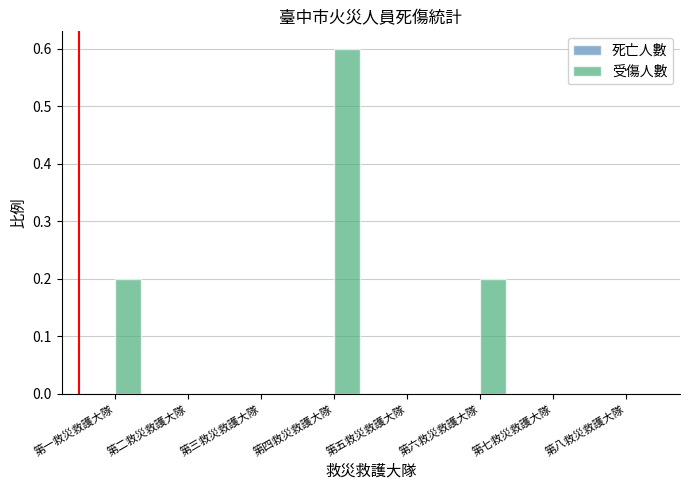

Reading left to right, what are all the values shown in this chart?

第一救災救護大隊=0.2	第二救災救護大隊=0.0	第三救災救護大隊=0.0	第四救災救護大隊=0.6	第五救災救護大隊=0.0	第六救災救護大隊=0.2	第七救災救護大隊=0.0	第八救災救護大隊=0.0